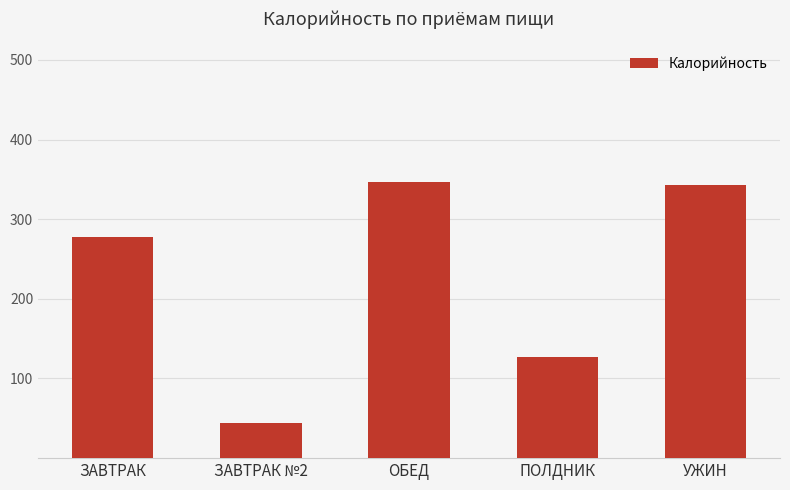

What is the average value?

227.7